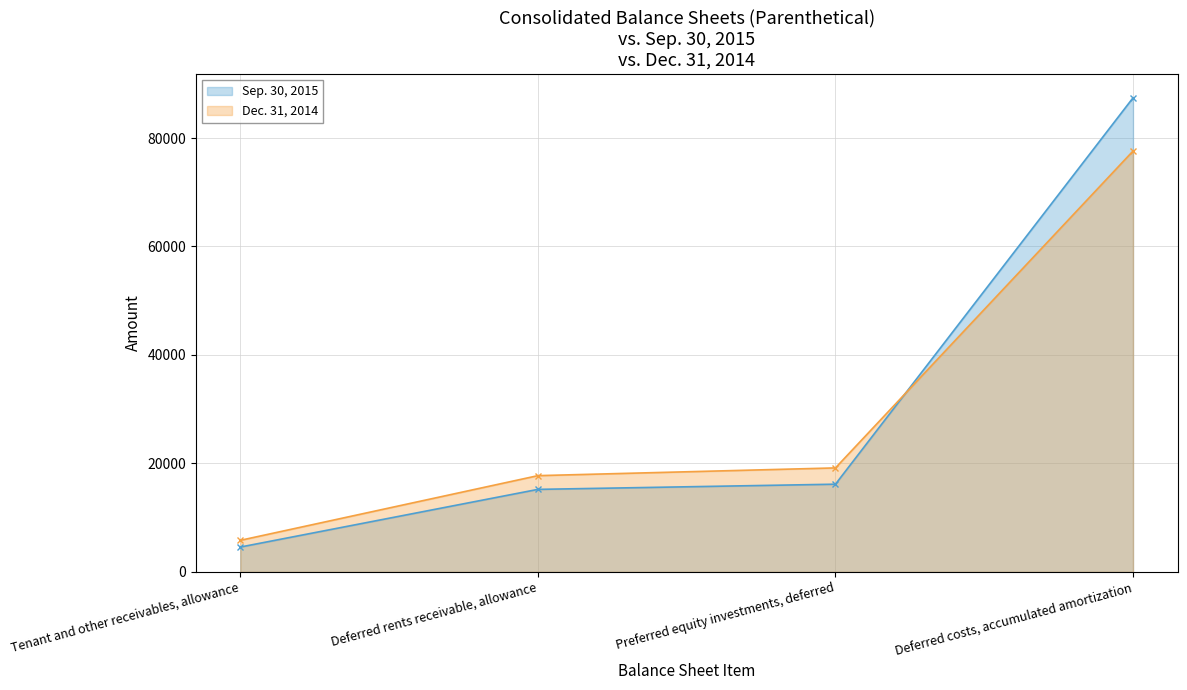

The Dec. 31, 2014 series shows 26225 at Preferred equity investments, deferred. True or false?

False